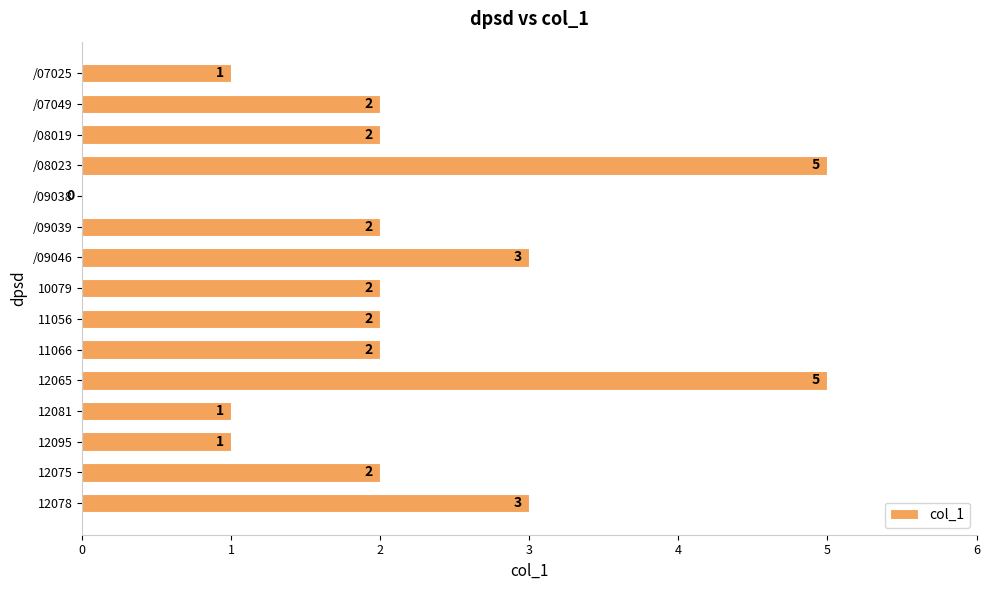

Read the value at 12078.

3